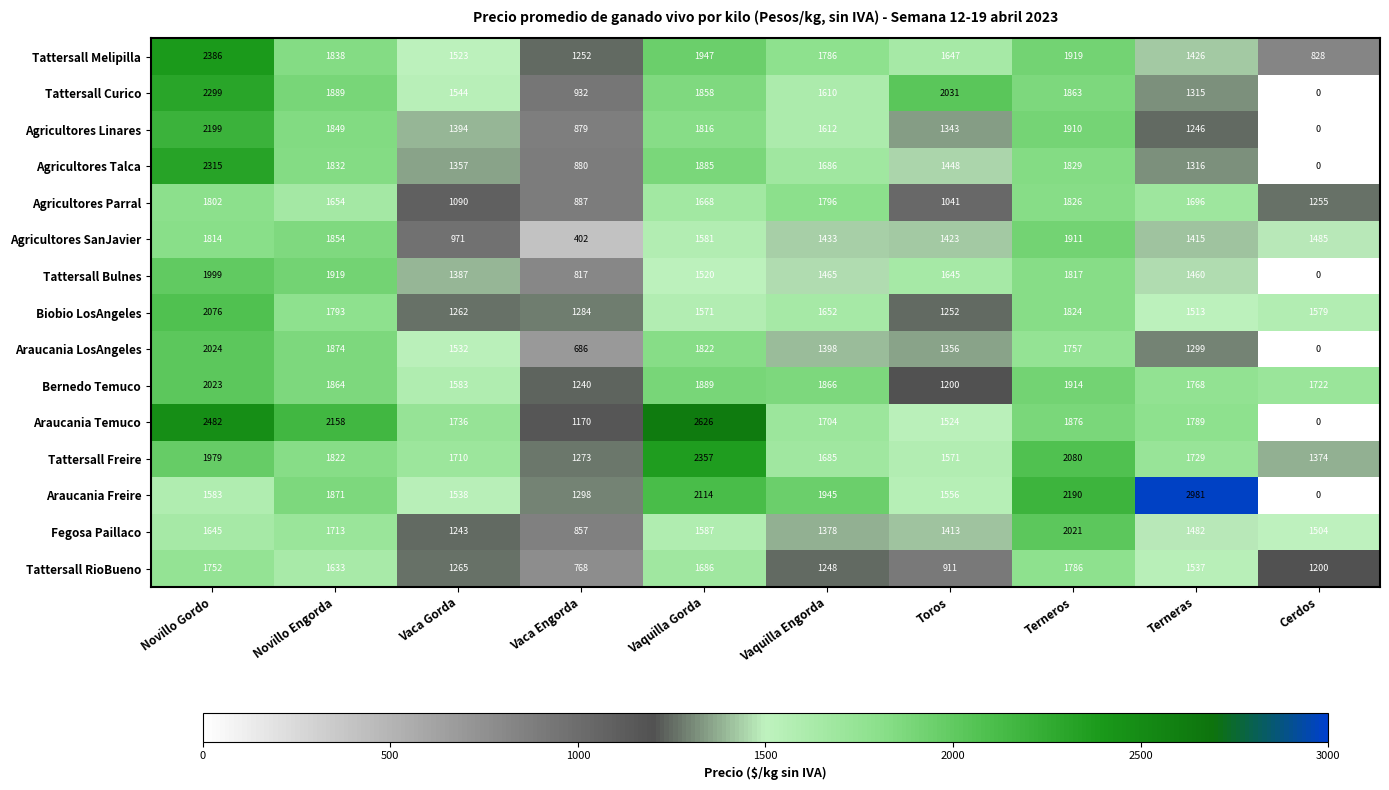

What is the average value of the Tattersall Curico series?

1534